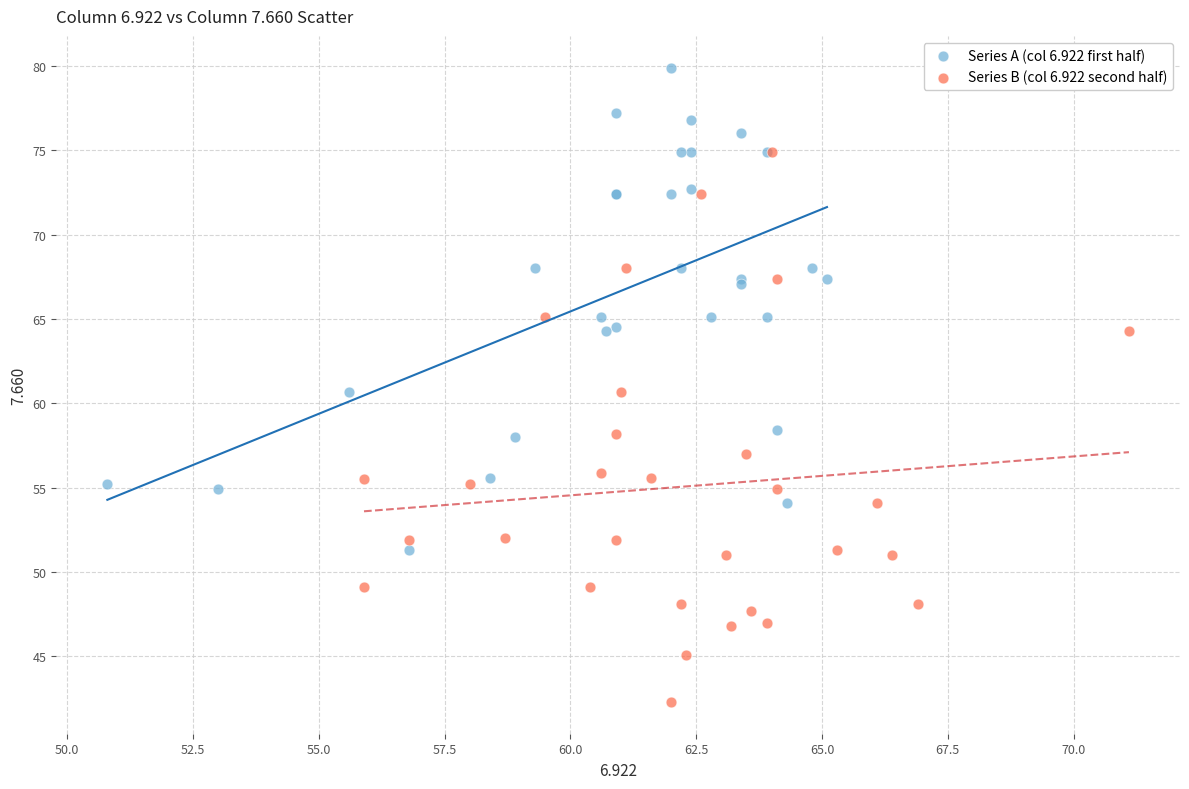

Which series reaches the minimum Y coordinate?

Series B (col 6.922 second half)